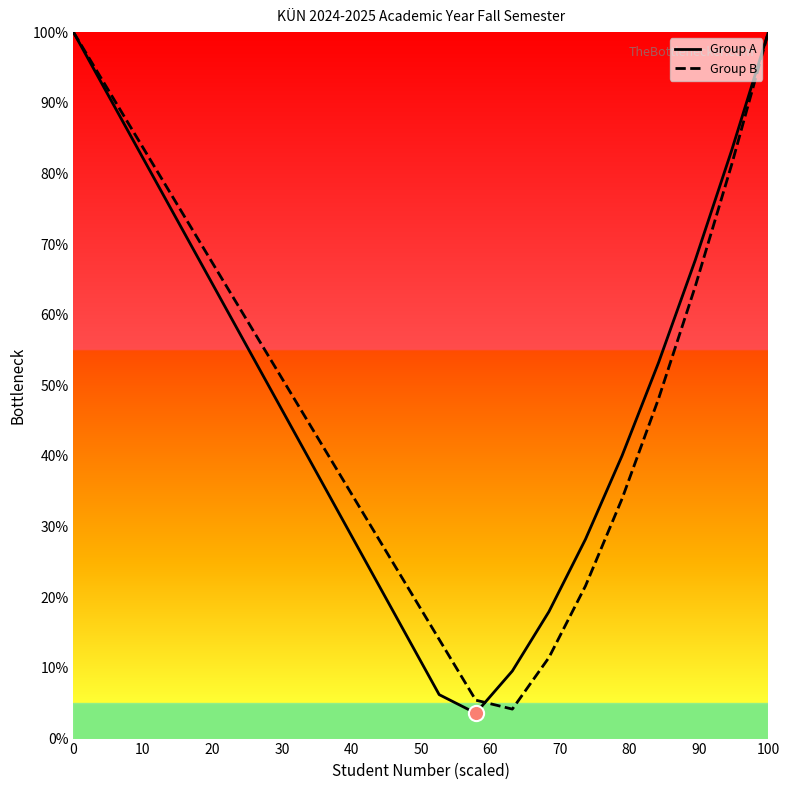

What is the minimum value for Group A?

3.6